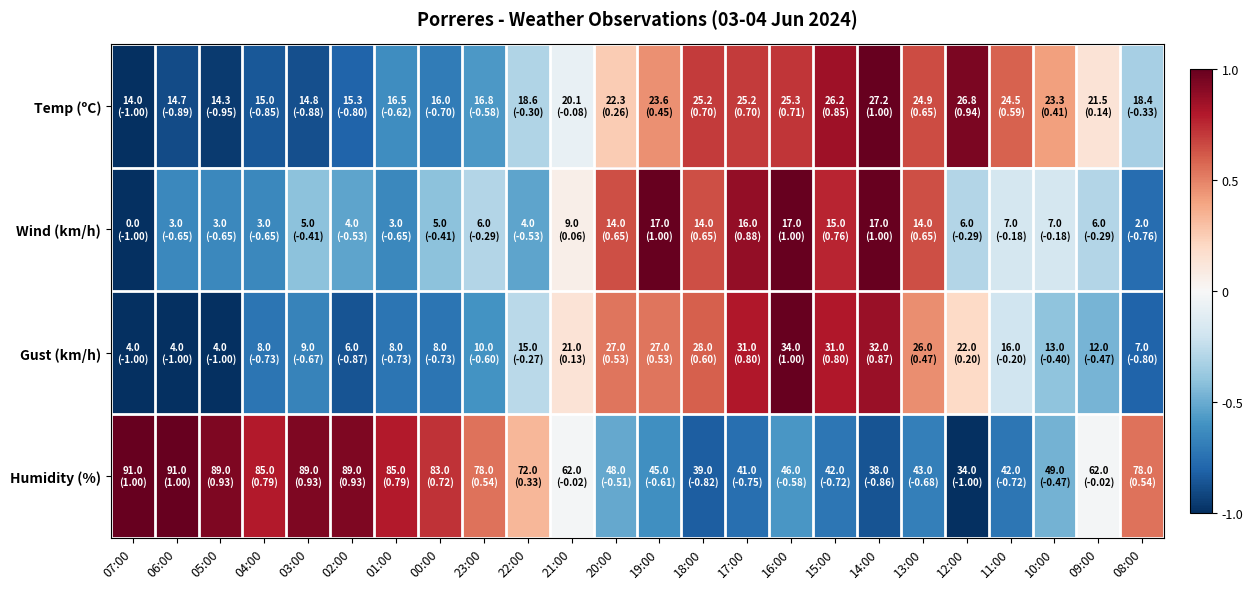

Reading left to right, list all the values displayed in this chart.

Temp (ºC): 07:00=-1.0	06:00=-0.9	05:00=-1.0	04:00=-0.8	03:00=-0.9	02:00=-0.8	01:00=-0.6	00:00=-0.7	23:00=-0.6	22:00=-0.3	21:00=-0.1	20:00=0.3	19:00=0.5	18:00=0.7	17:00=0.7	16:00=0.7	15:00=0.8	14:00=1.0	13:00=0.7	12:00=0.9	11:00=0.6	10:00=0.4	09:00=0.1	08:00=-0.3
Wind (km/h): 07:00=-1.0	06:00=-0.6	05:00=-0.6	04:00=-0.6	03:00=-0.4	02:00=-0.5	01:00=-0.6	00:00=-0.4	23:00=-0.3	22:00=-0.5	21:00=0.1	20:00=0.6	19:00=1.0	18:00=0.6	17:00=0.9	16:00=1.0	15:00=0.8	14:00=1.0	13:00=0.6	12:00=-0.3	11:00=-0.2	10:00=-0.2	09:00=-0.3	08:00=-0.8
Gust (km/h): 07:00=-1.0	06:00=-1.0	05:00=-1.0	04:00=-0.7	03:00=-0.7	02:00=-0.9	01:00=-0.7	00:00=-0.7	23:00=-0.6	22:00=-0.3	21:00=0.1	20:00=0.5	19:00=0.5	18:00=0.6	17:00=0.8	16:00=1.0	15:00=0.8	14:00=0.9	13:00=0.5	12:00=0.2	11:00=-0.2	10:00=-0.4	09:00=-0.5	08:00=-0.8
Humidity (%): 07:00=1.0	06:00=1.0	05:00=0.9	04:00=0.8	03:00=0.9	02:00=0.9	01:00=0.8	00:00=0.7	23:00=0.5	22:00=0.3	21:00=-0.0	20:00=-0.5	19:00=-0.6	18:00=-0.8	17:00=-0.8	16:00=-0.6	15:00=-0.7	14:00=-0.9	13:00=-0.7	12:00=-1.0	11:00=-0.7	10:00=-0.5	09:00=-0.0	08:00=0.5